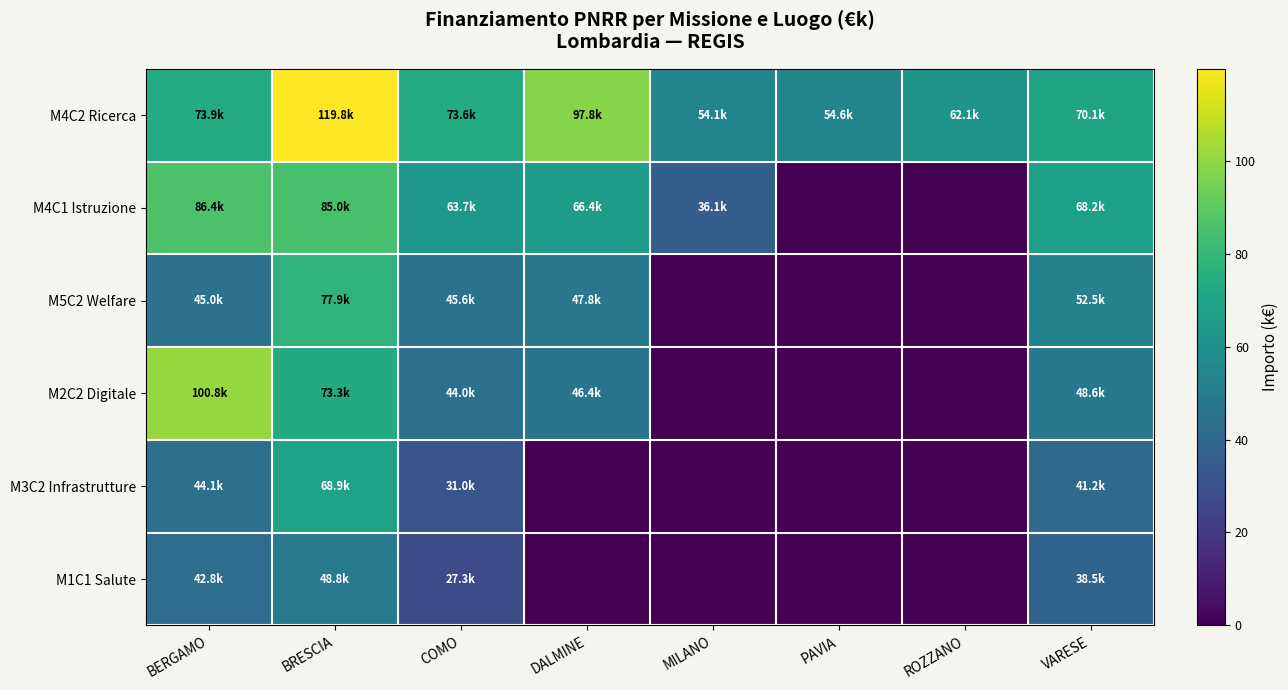

Rank the series by their maximum value, from highest to lowest.

M4C2 Ricerca, M2C2 Digitale, M4C1 Istruzione, M5C2 Welfare, M3C2 Infrastrutture, M1C1 Salute